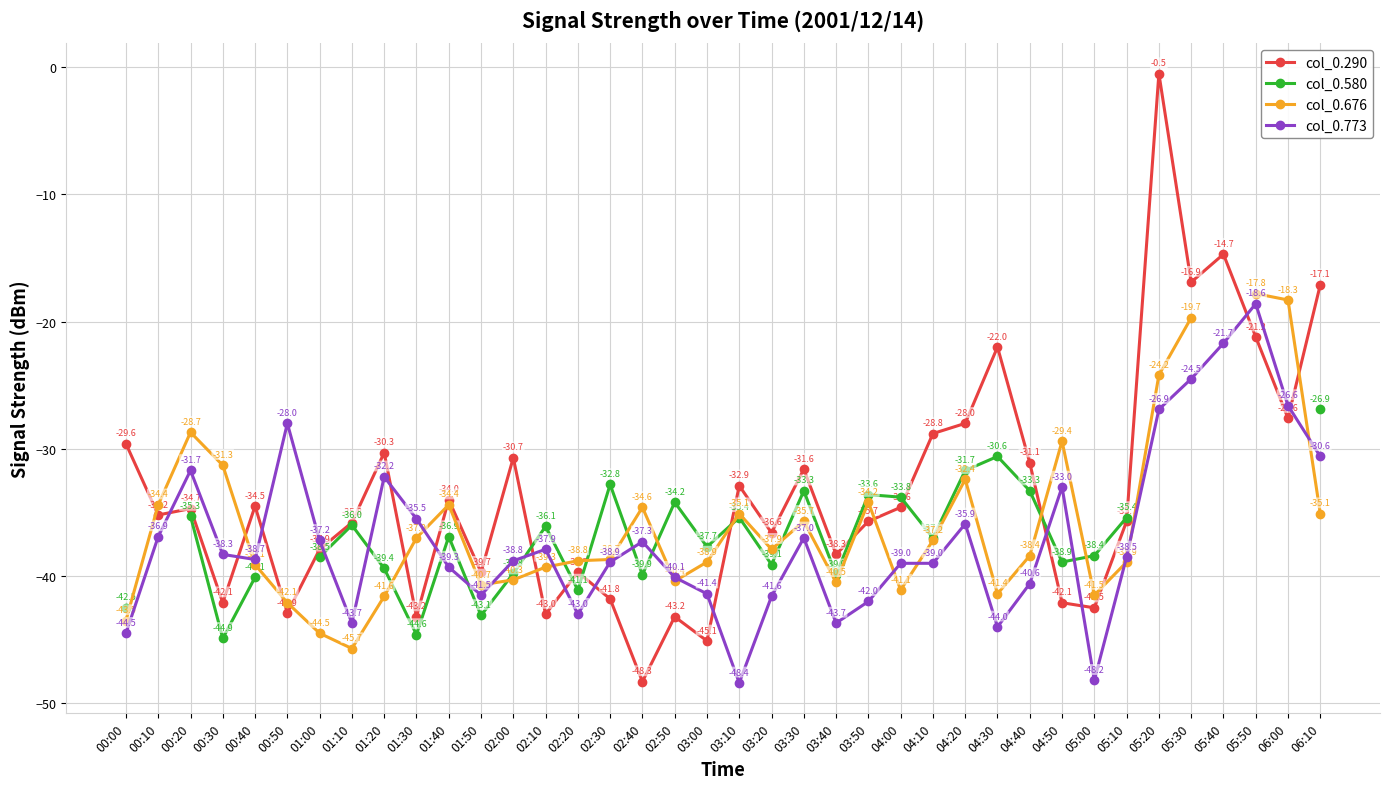

List the series in order of their peak value, highest first.

col_0.290, col_0.676, col_0.773, col_0.580